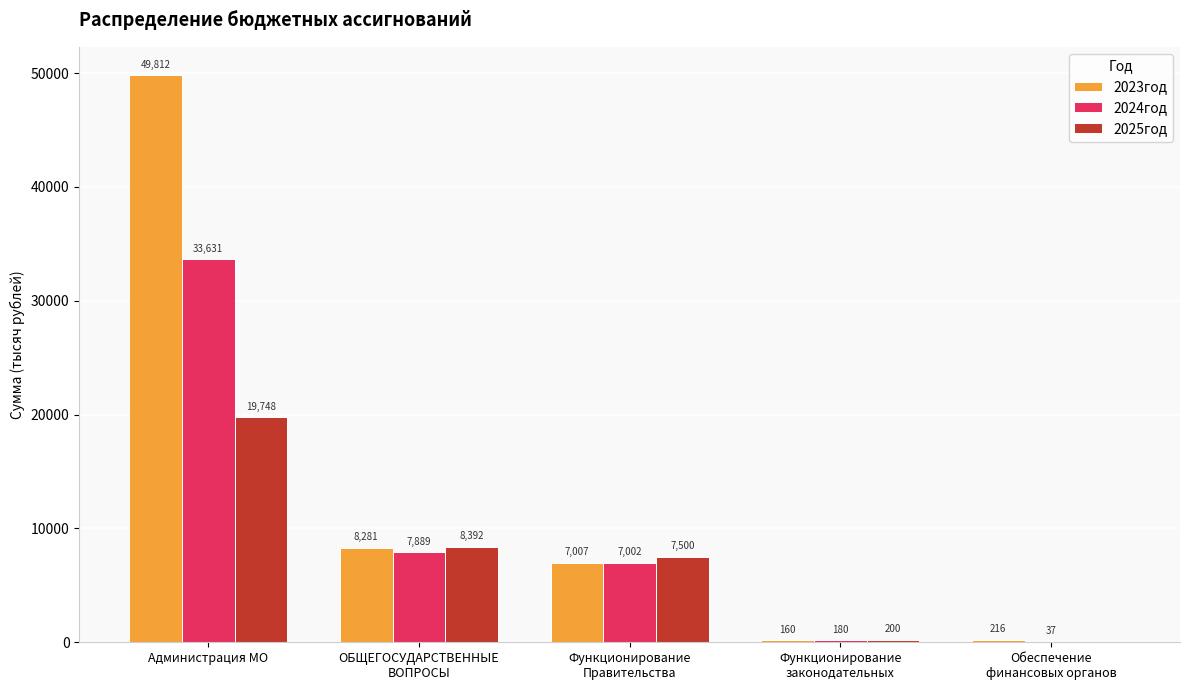

The value of 2025год at Администрация МО is 33659.6. True or false?

False